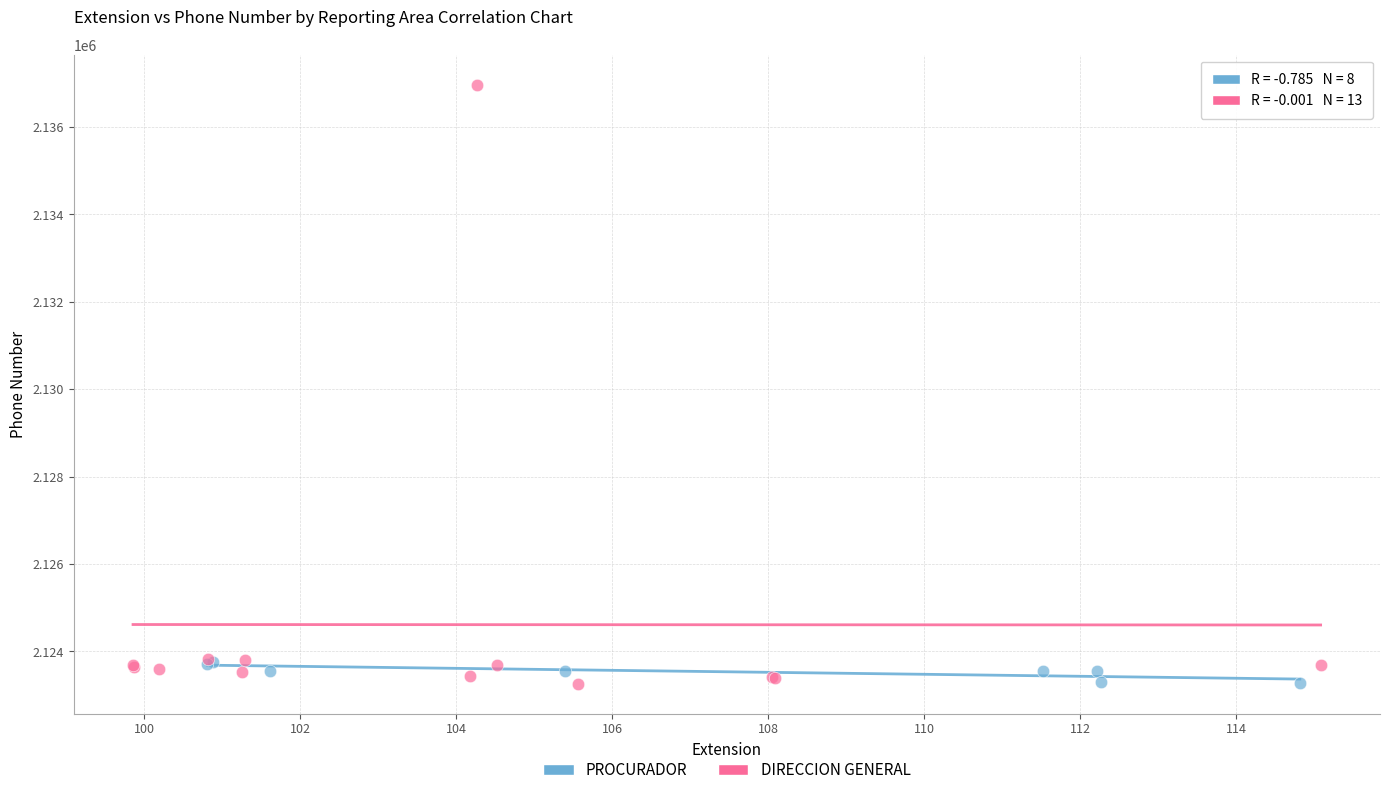

Which series reaches the maximum Y coordinate?

DIRECCION GENERAL